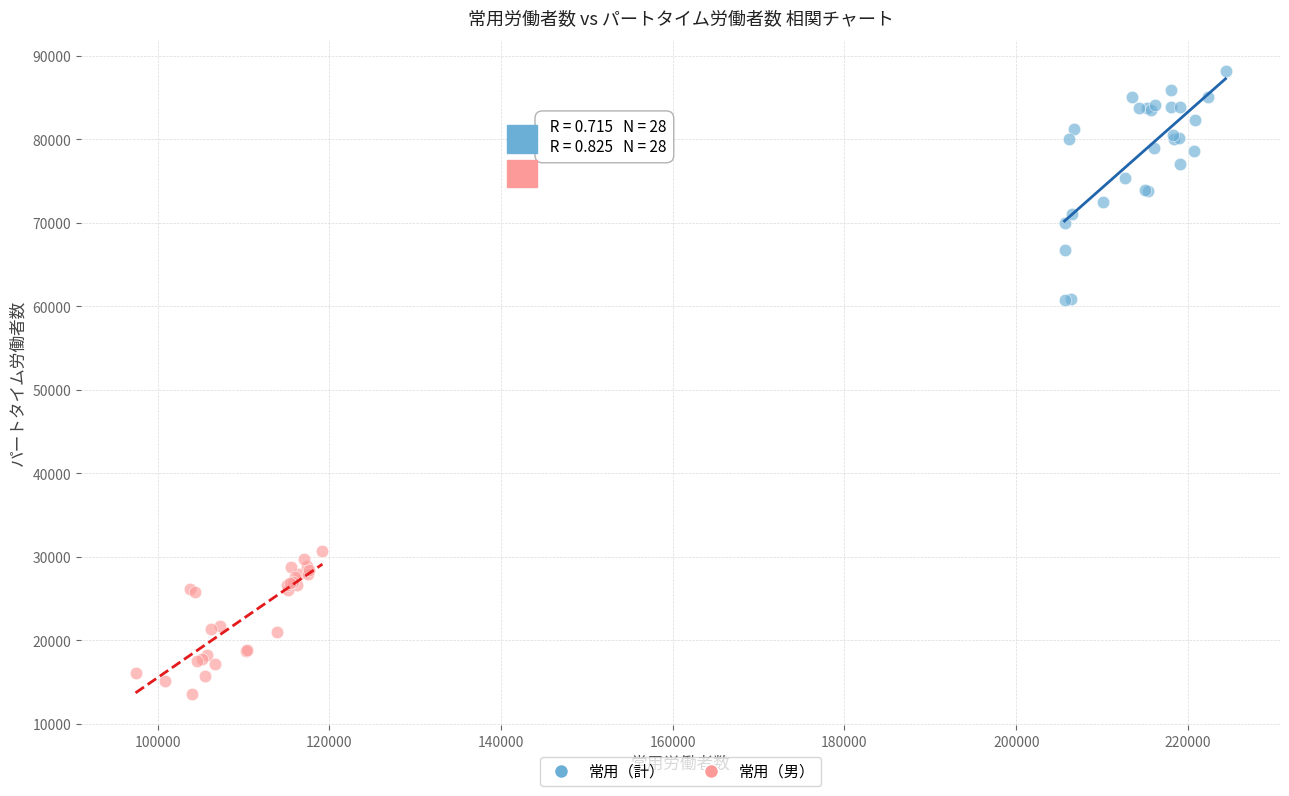

Which series reaches the minimum Y coordinate?

常用（男）